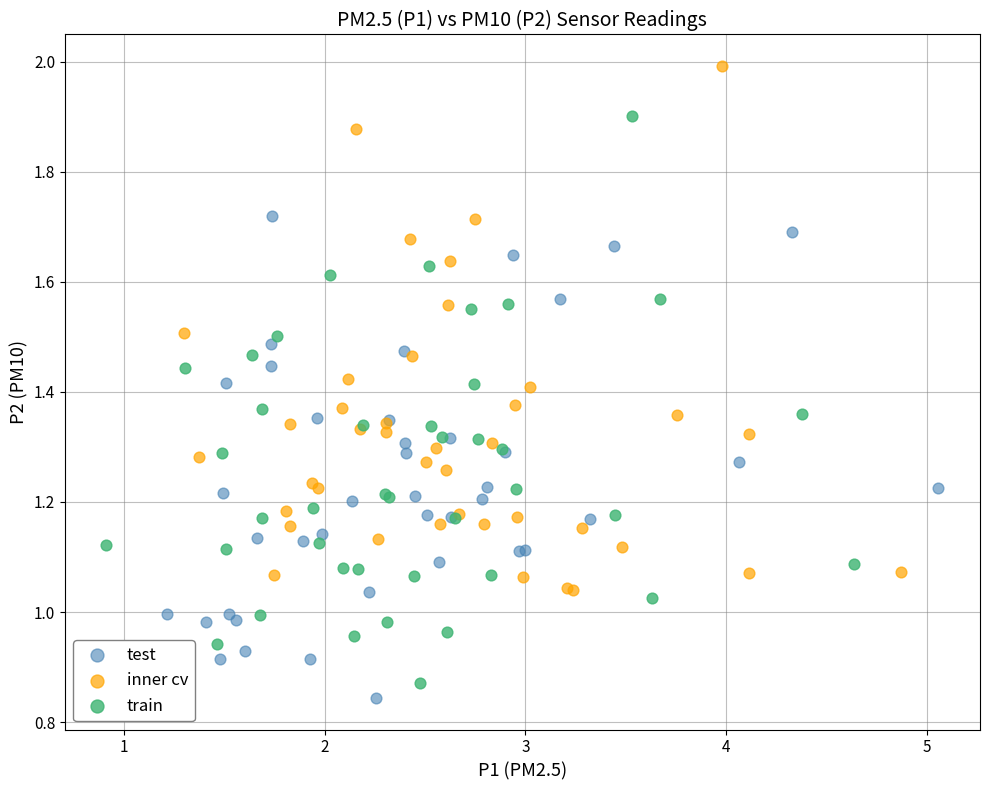

Which series contains the lowest Y value?

test